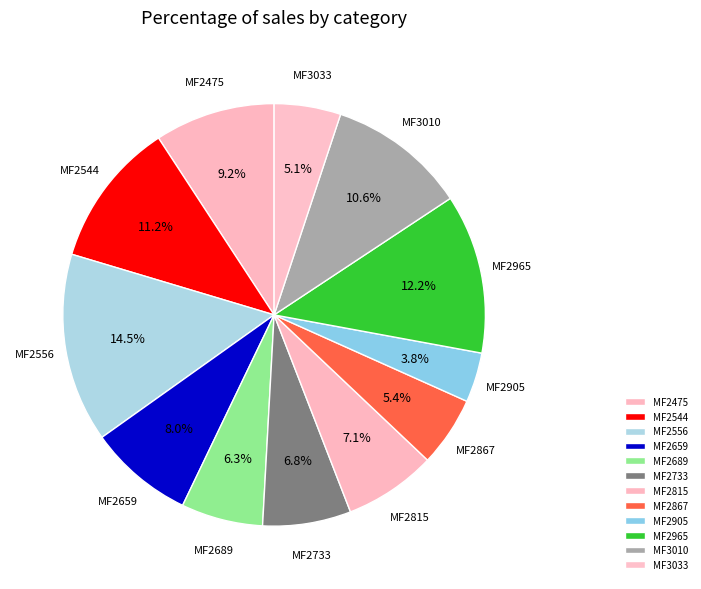

How many segments does this pie chart have?

12